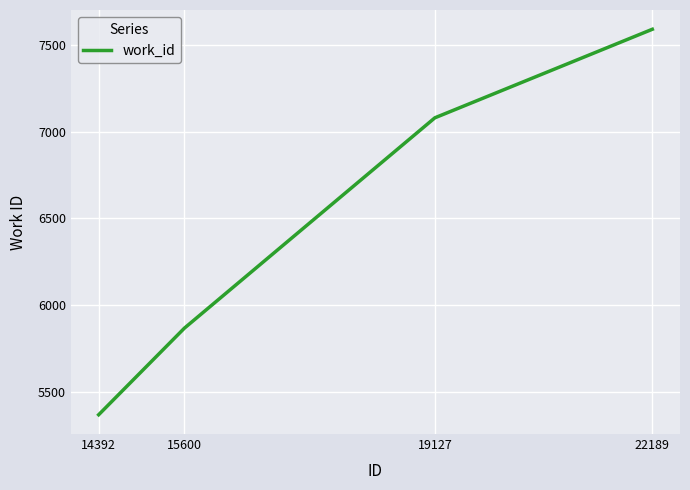

What is the greatest value displayed?

7591